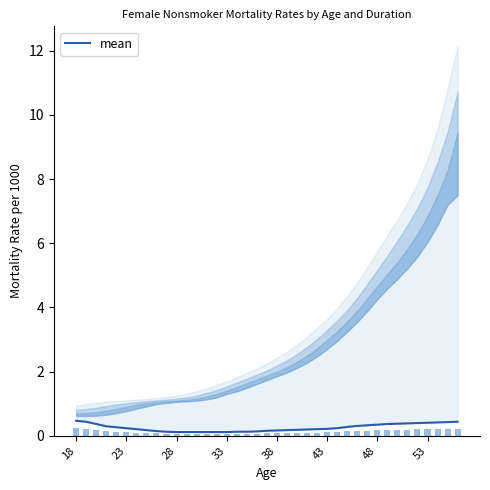

Reading right to left, what are all the values shown in this chart?

mean: 0.4	0.4	0.4	0.4	0.4	0.4	0.4	0.4	0.3	0.3	0.3	0.3	0.2	0.2	0.2	0.2	0.2	0.2	0.2	0.2	0.1	0.1	0.1	0.1	0.1	0.1	0.1	0.1	0.1	0.1	0.1	0.2	0.2	0.2	0.3	0.3	0.4	0.4	0.5
Duration 16: 0.2	0.2	0.2	0.2	0.2	0.2	0.2	0.2	0.2	0.2	0.2	0.1	0.1	0.1	0.1	0.1	0.1	0.1	0.1	0.1	0.1	0.1	0.1	0.1	0.1	0.1	0.1	0.1	0.1	0.1	0.1	0.1	0.1	0.1	0.1	0.1	0.2	0.2	0.2